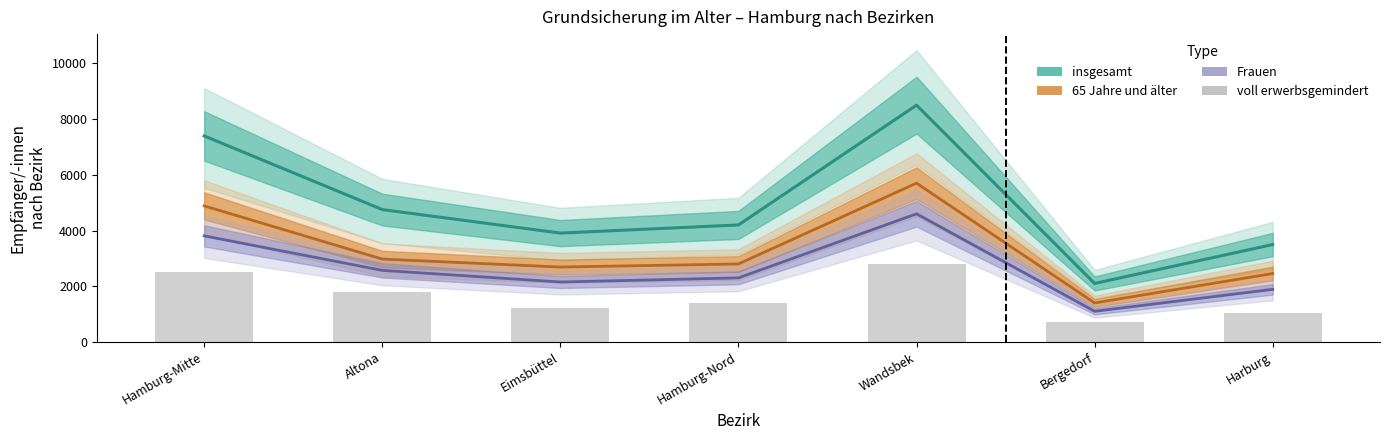

Where does the data first go above 1400?

Hamburg-Mitte